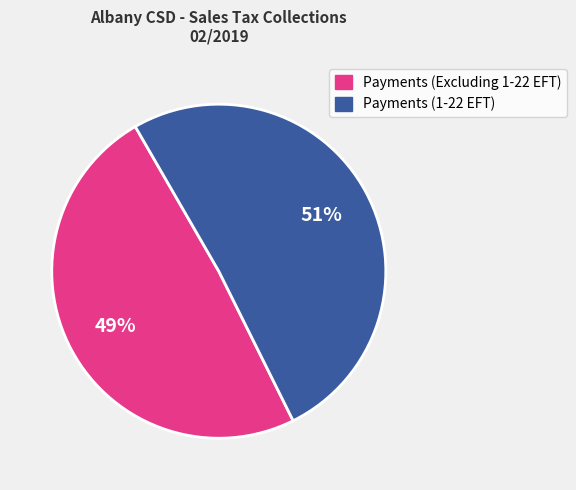

True or false: Payments (1-22 EFT) accounts for 51% of the total.

True